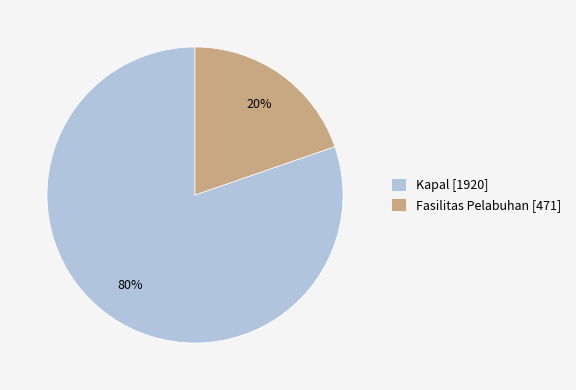

Between Kapal and Fasilitas Pelabuhan, which is larger?

Kapal